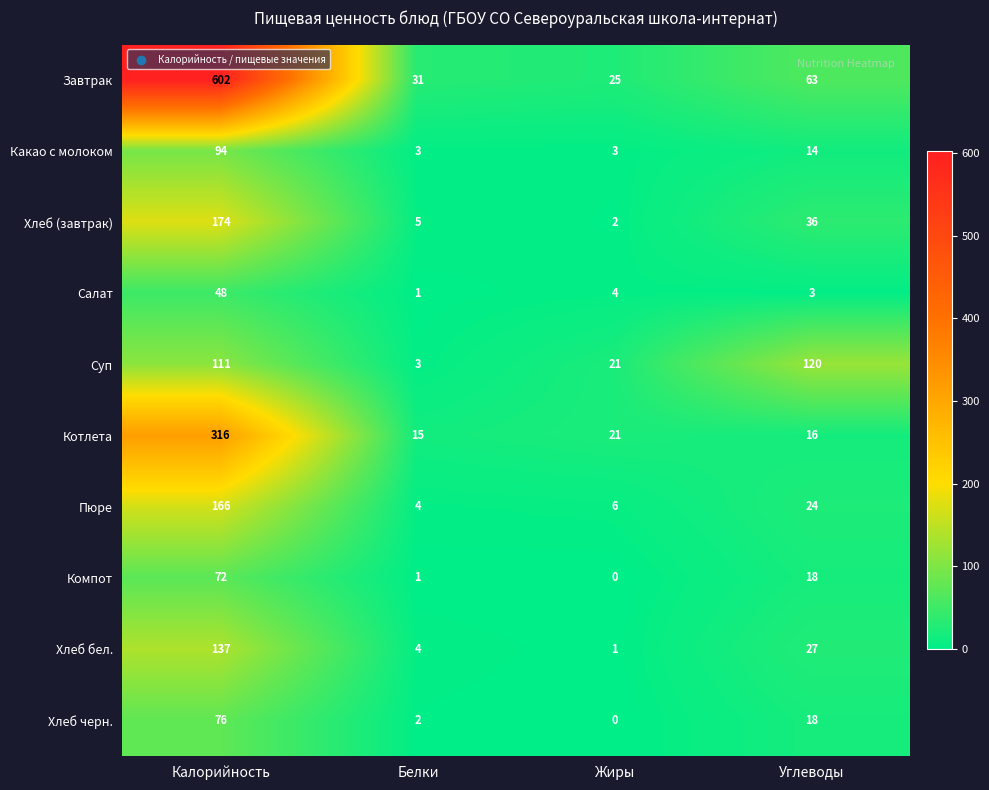

What is the sum of all Компот values?

91